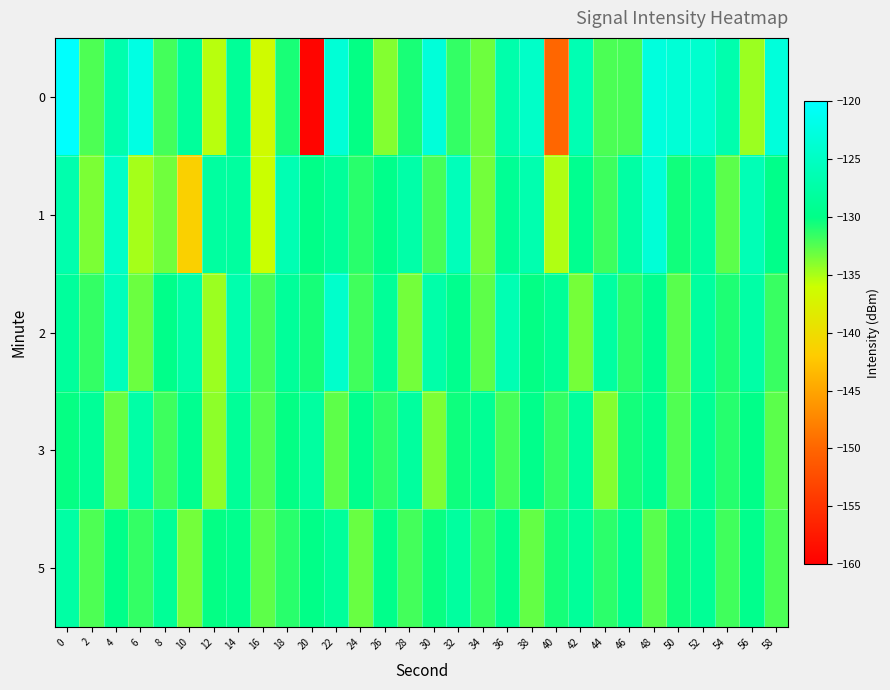

What is the difference between the highest and lowest values at 56?

8.5